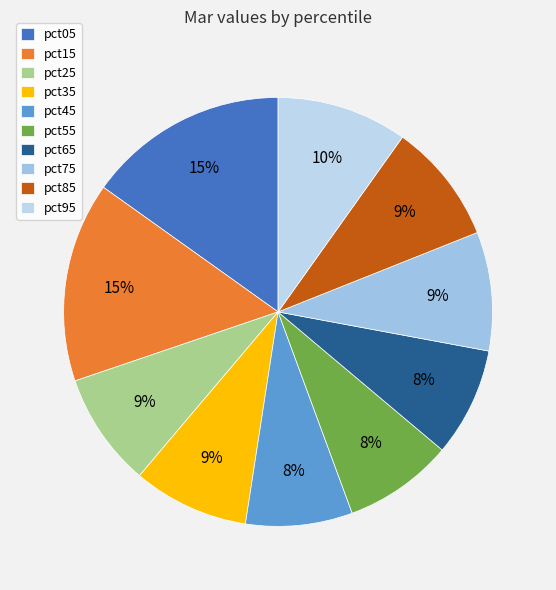

What portion of the pie excludes pct15?

84.9%